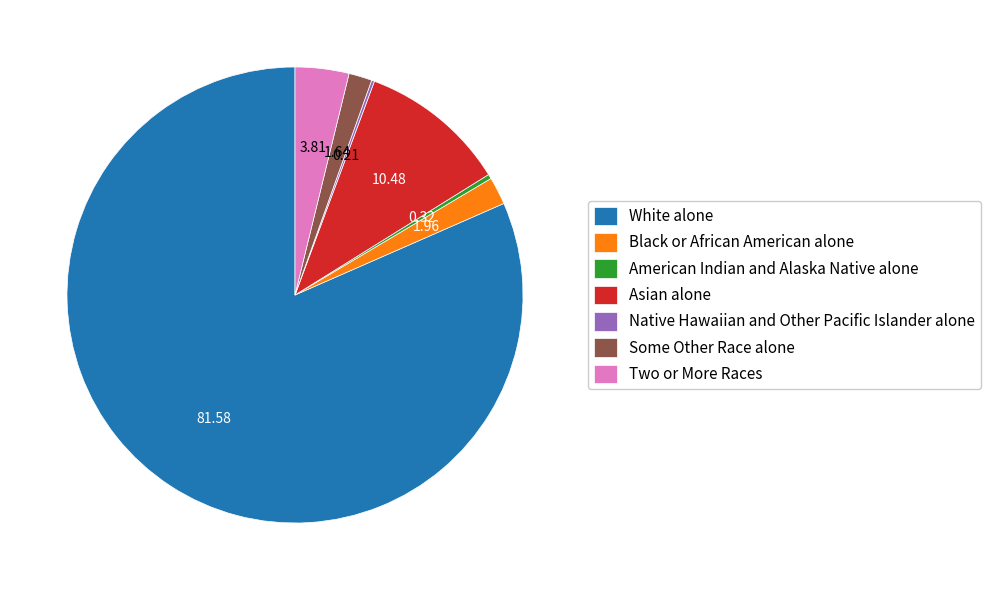

Which category has the biggest portion of the pie?

White alone